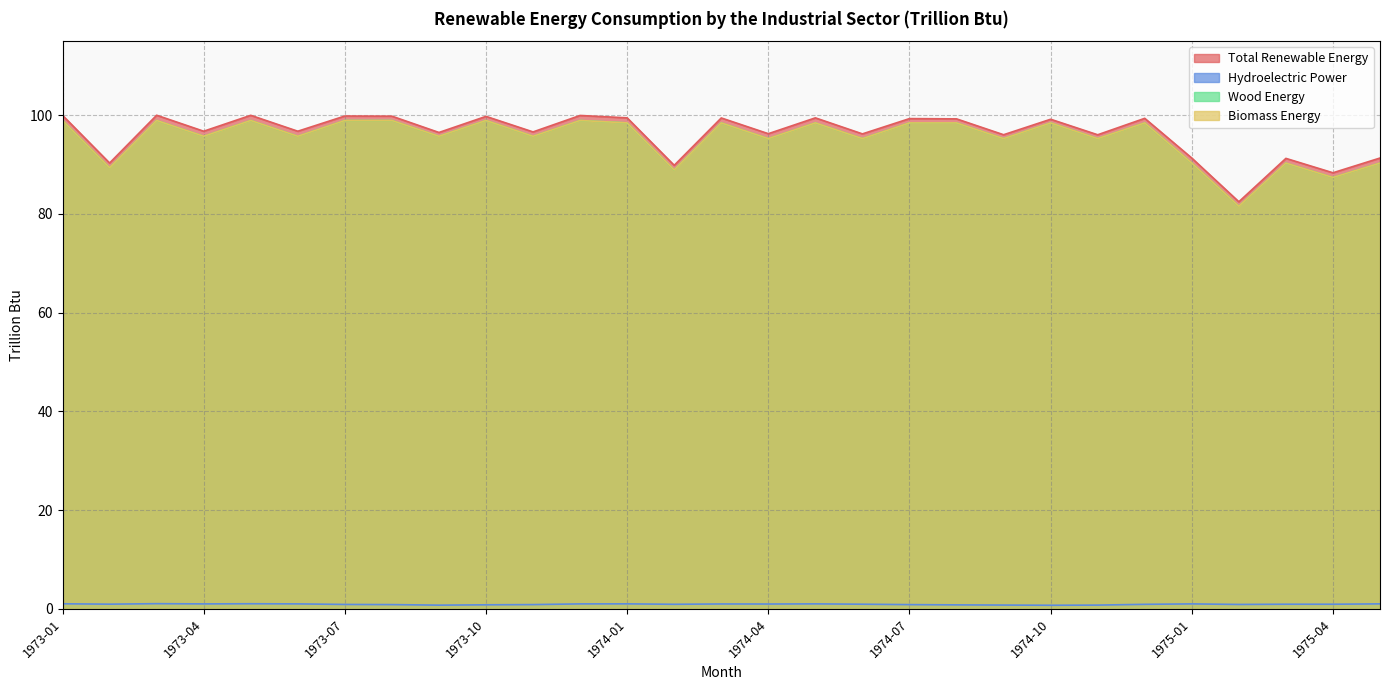

What is the value of the Wood Energy point at the 22nd from the left?

98.4